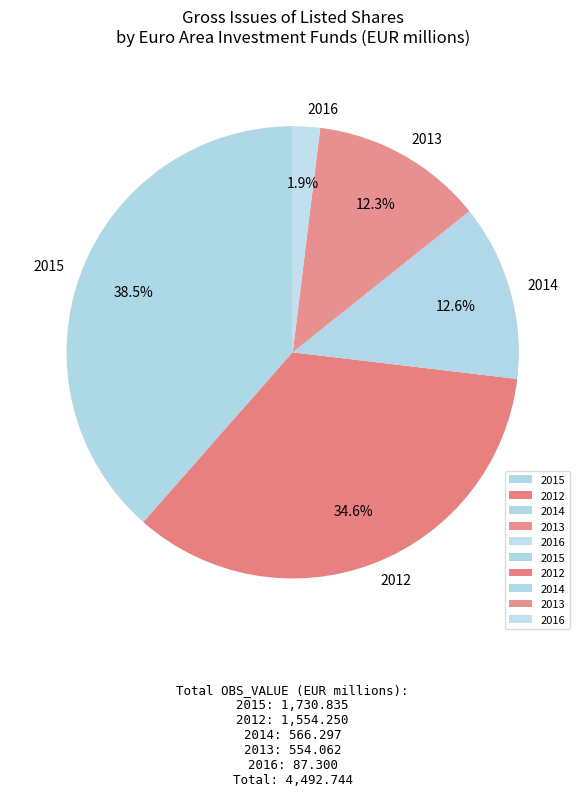

How many slices are in this pie chart?

5